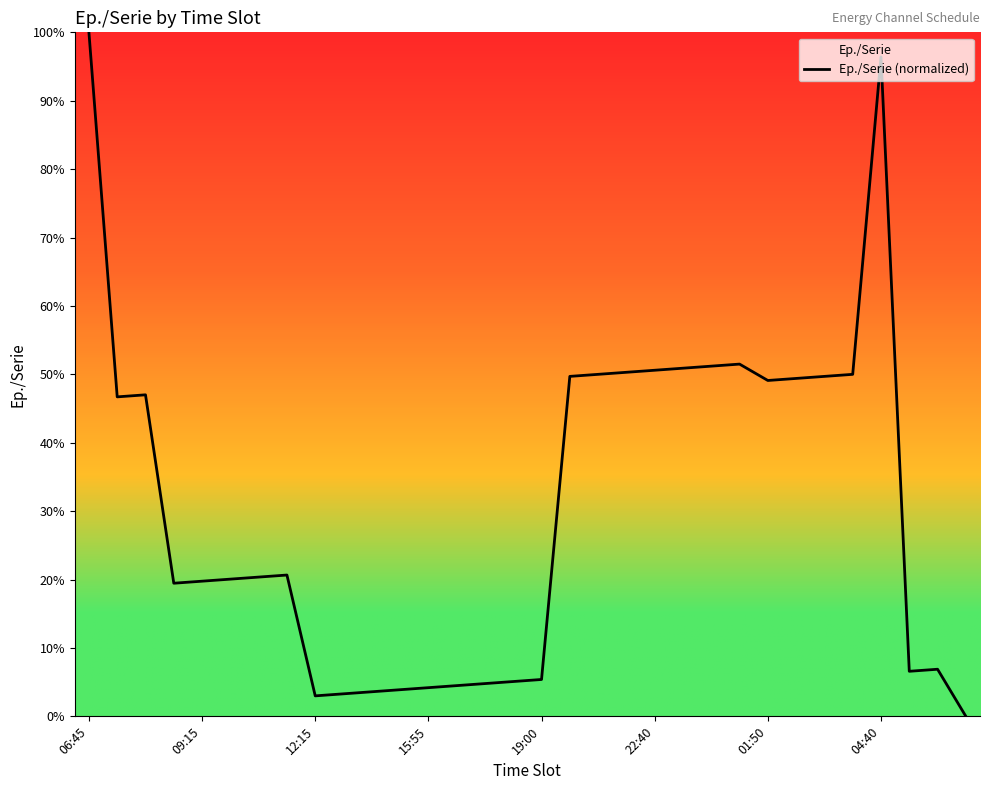

What is the difference between the maximum and minimum values?

100.0